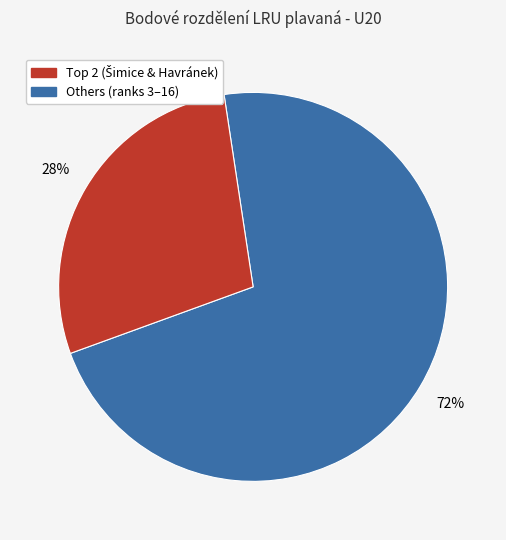

To the nearest percent, what is the difference between the largest and smallest slice percentages?

44%